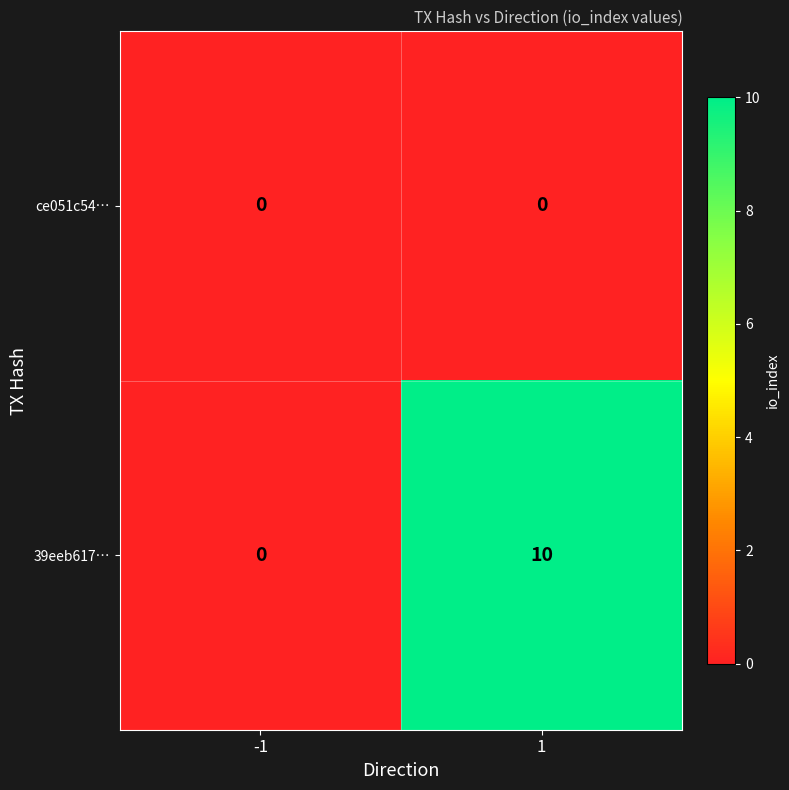

What is the approximate value of 39eeb617… at 1?

10